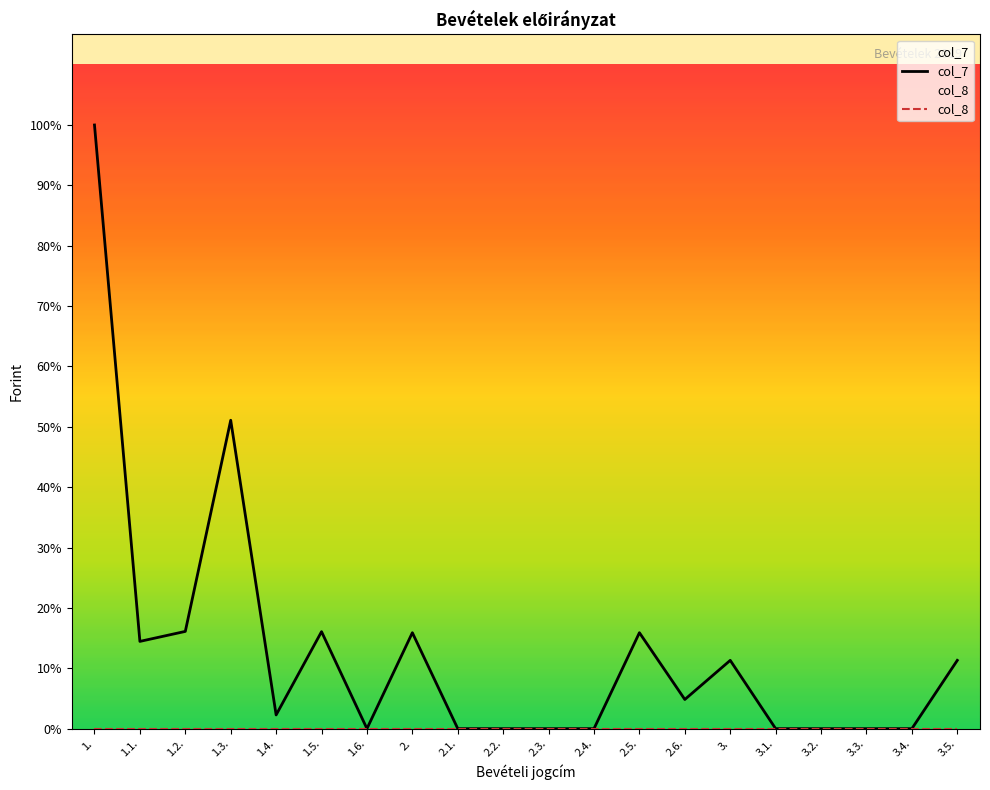

Rank the series by their maximum value, from highest to lowest.

col_7, col_8